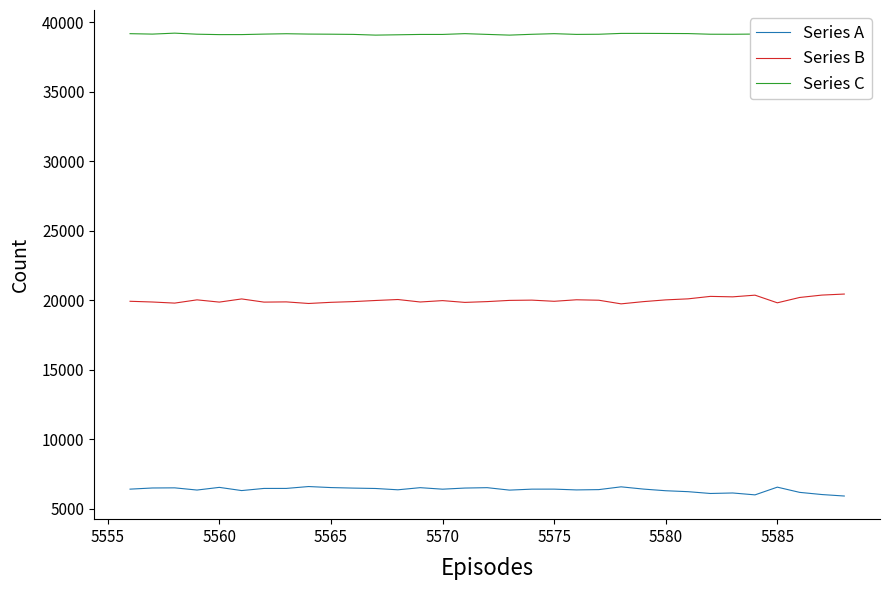

True or false: Series C and Series B intersect in this chart.

False